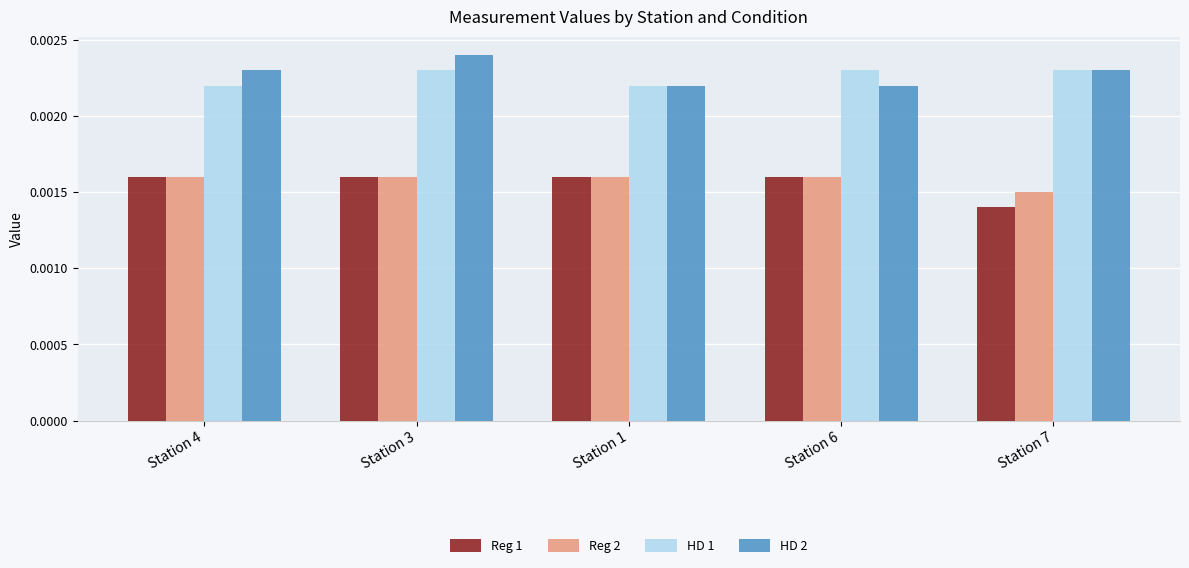

Is the value of Reg 2 at Station 7 greater than the value of HD 1 at Station 1?

No